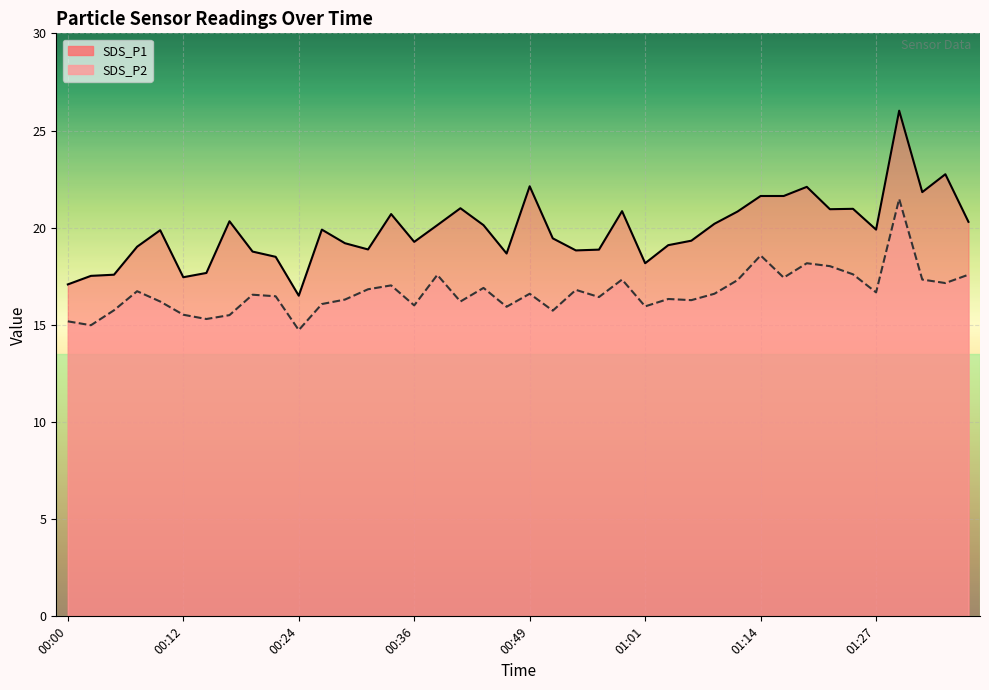

Is the value of SDS_P2 at 00:12 greater than the value of SDS_P1 at 00:17?

No